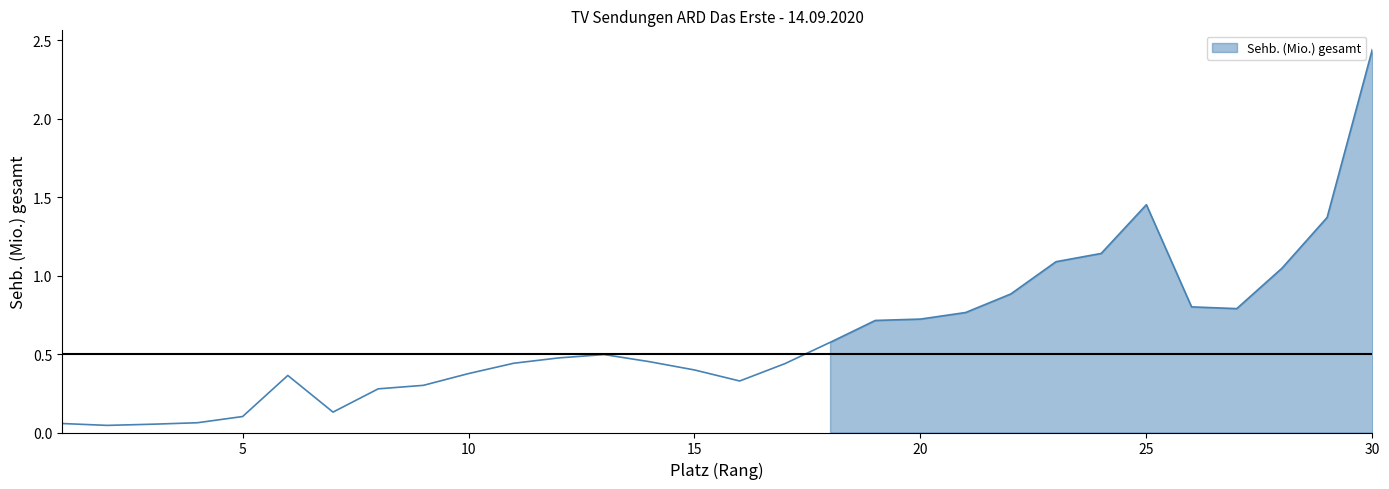

What is the difference between the maximum and minimum values?

2.4